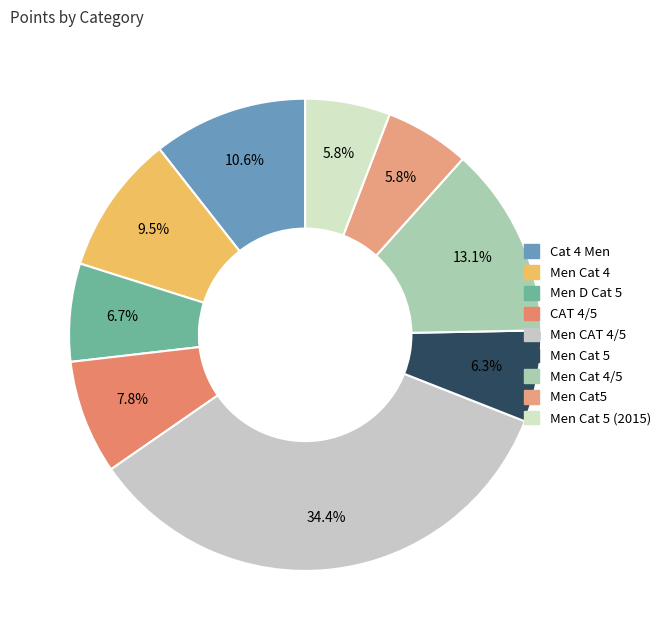

How many slices are in this pie chart?

9